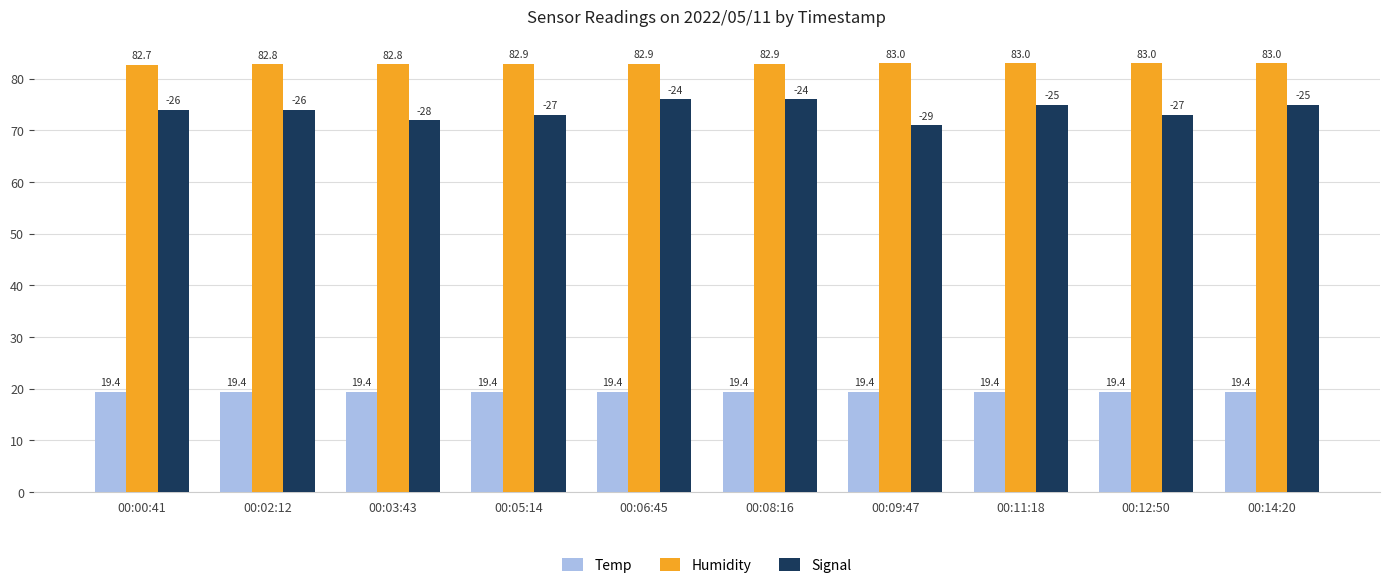

Rank the series by their maximum value, from lowest to highest.

Temp, Signal, Humidity